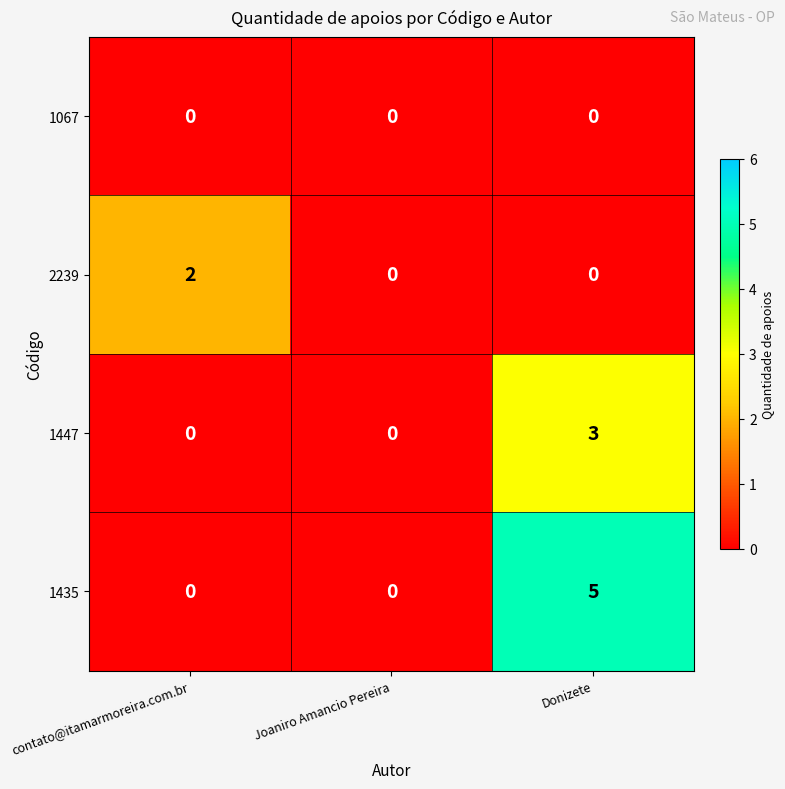

Rank the series by their average value, from highest to lowest.

1435, 1447, 2239, 1067